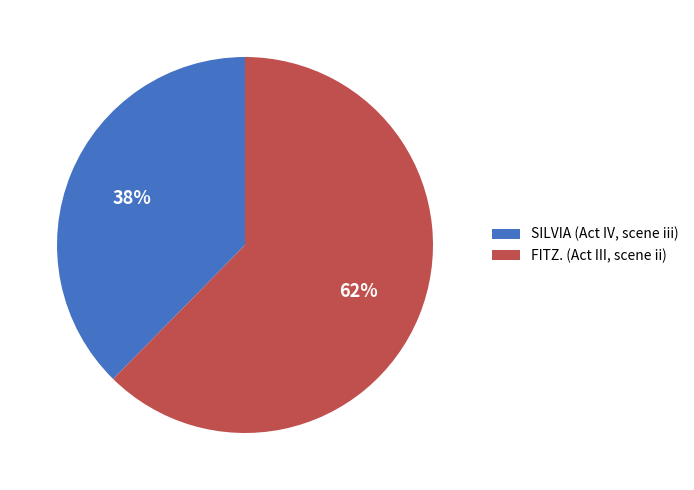

Which has a higher value, SILVIA (Act IV, scene iii) or FITZ. (Act III, scene ii)?

FITZ. (Act III, scene ii)